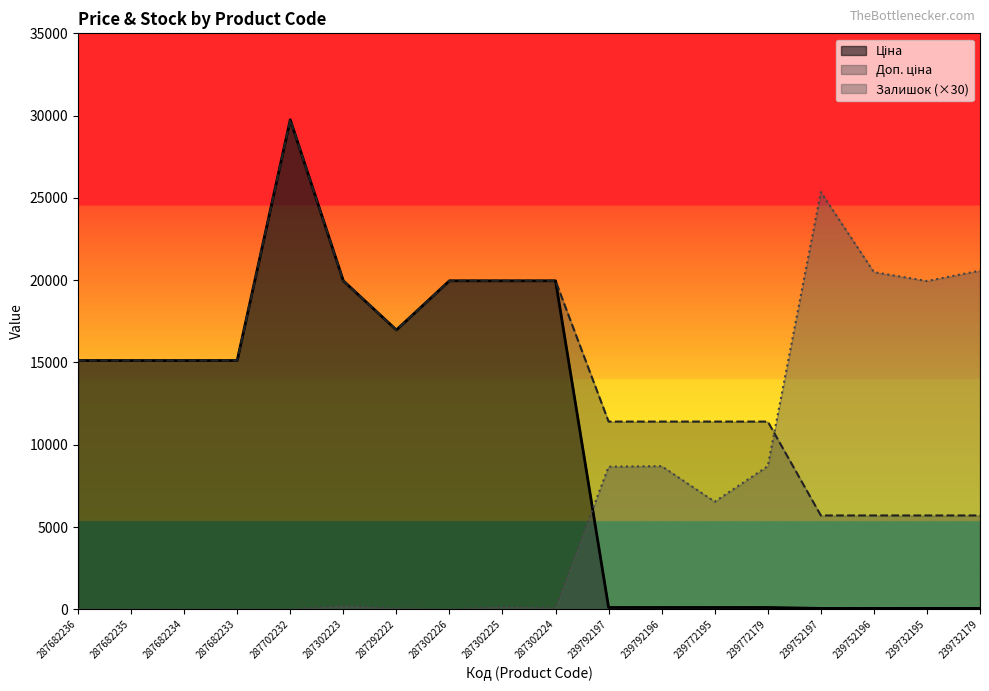

How many lines are shown in the chart?

3